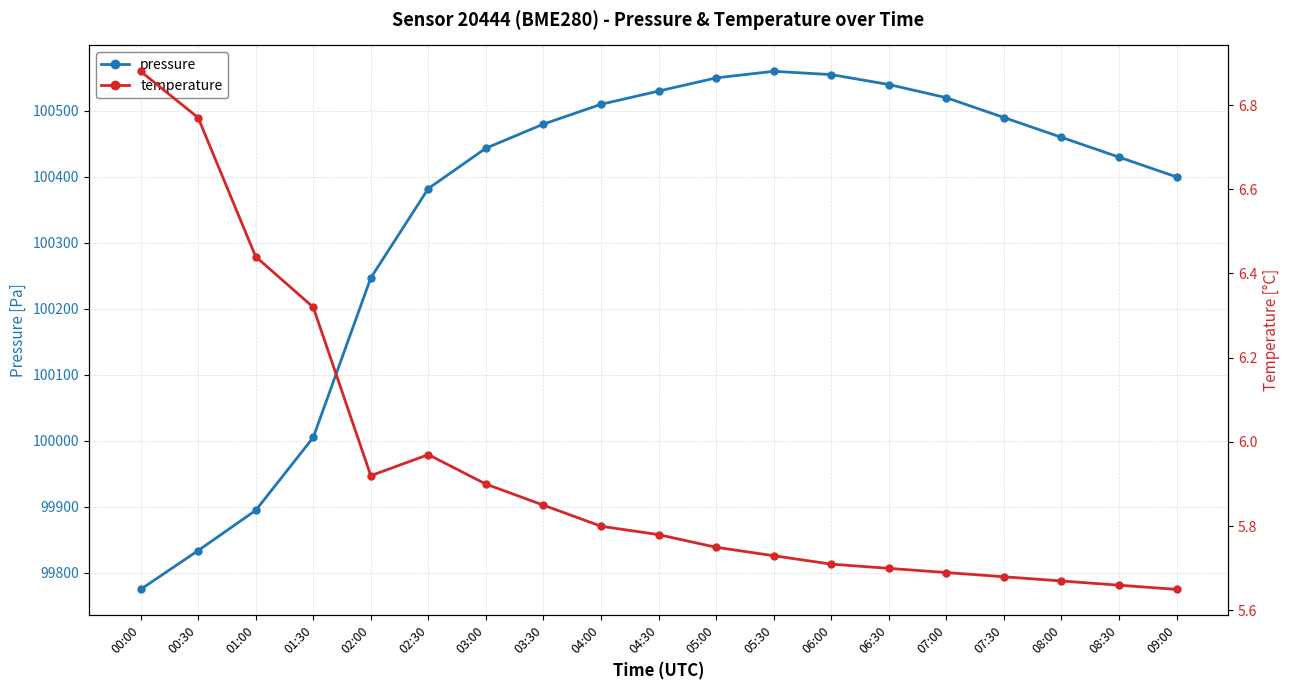

List the series in order of their overall mean, highest first.

pressure, temperature